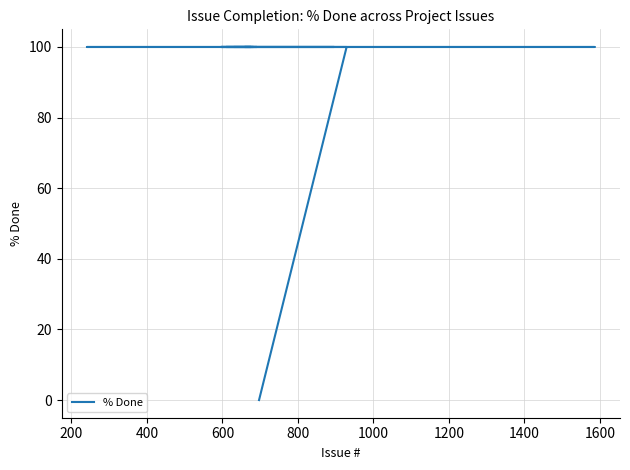

Does the chart have visible grid lines?

Yes